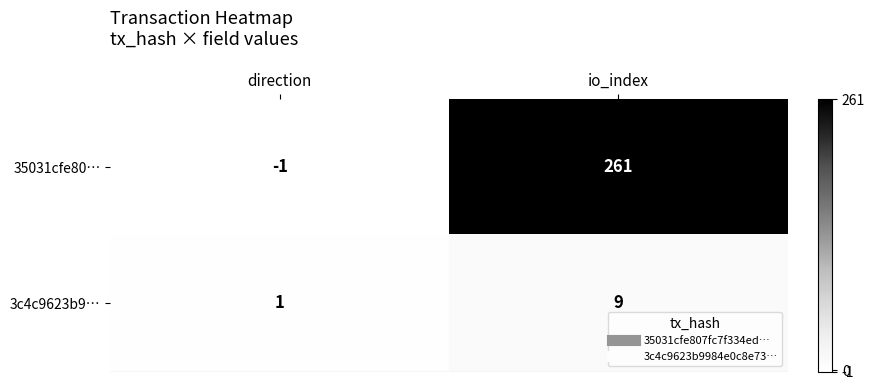

What is the average value of the 3c4c9623b9… series?

5